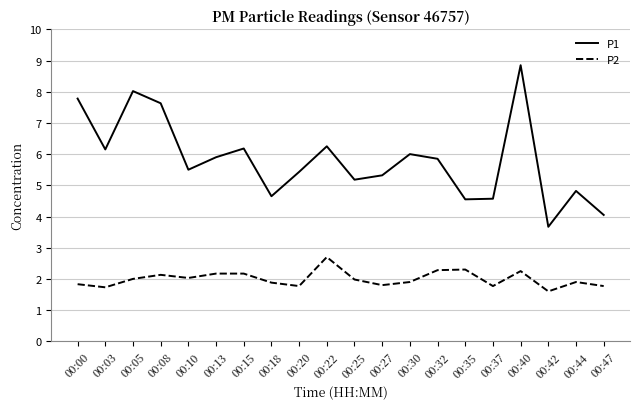

List the series in order of their overall mean, highest first.

P1, P2